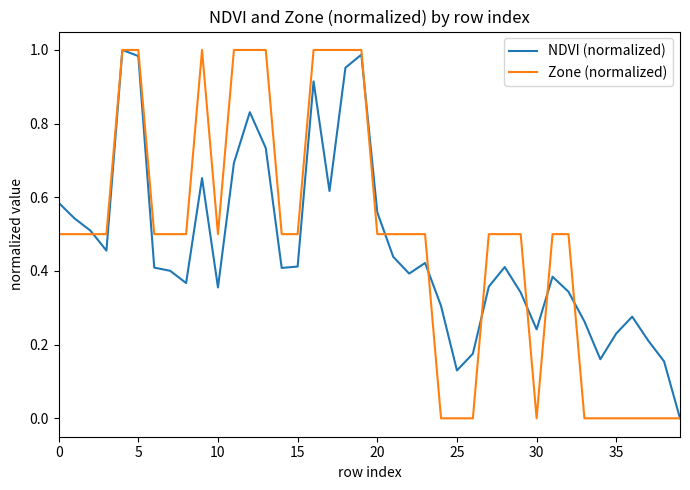

How many lines are shown in the chart?

2